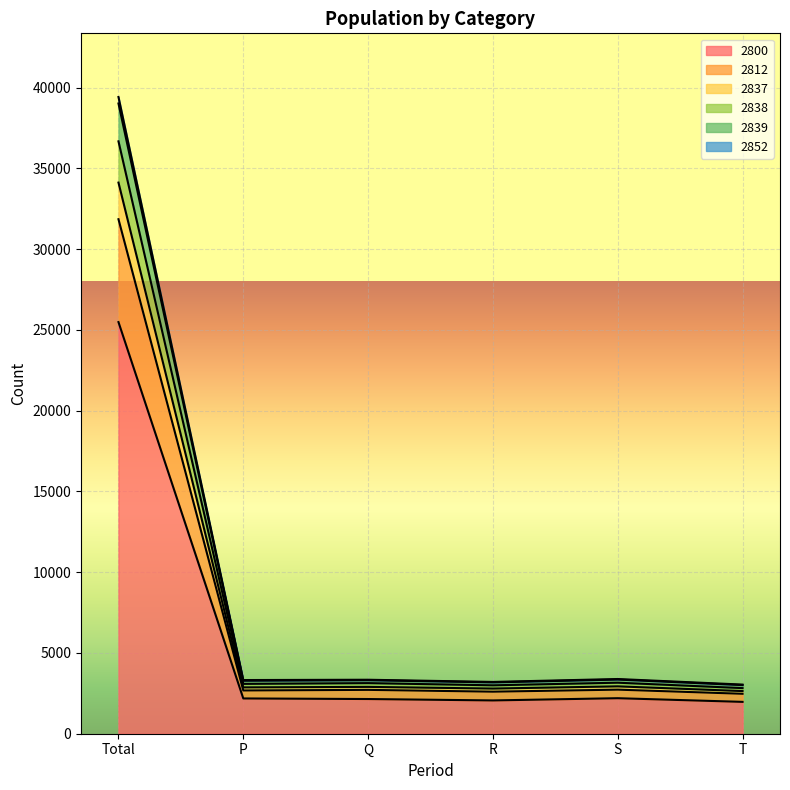

At which label is 2837 closest to 18381?

S